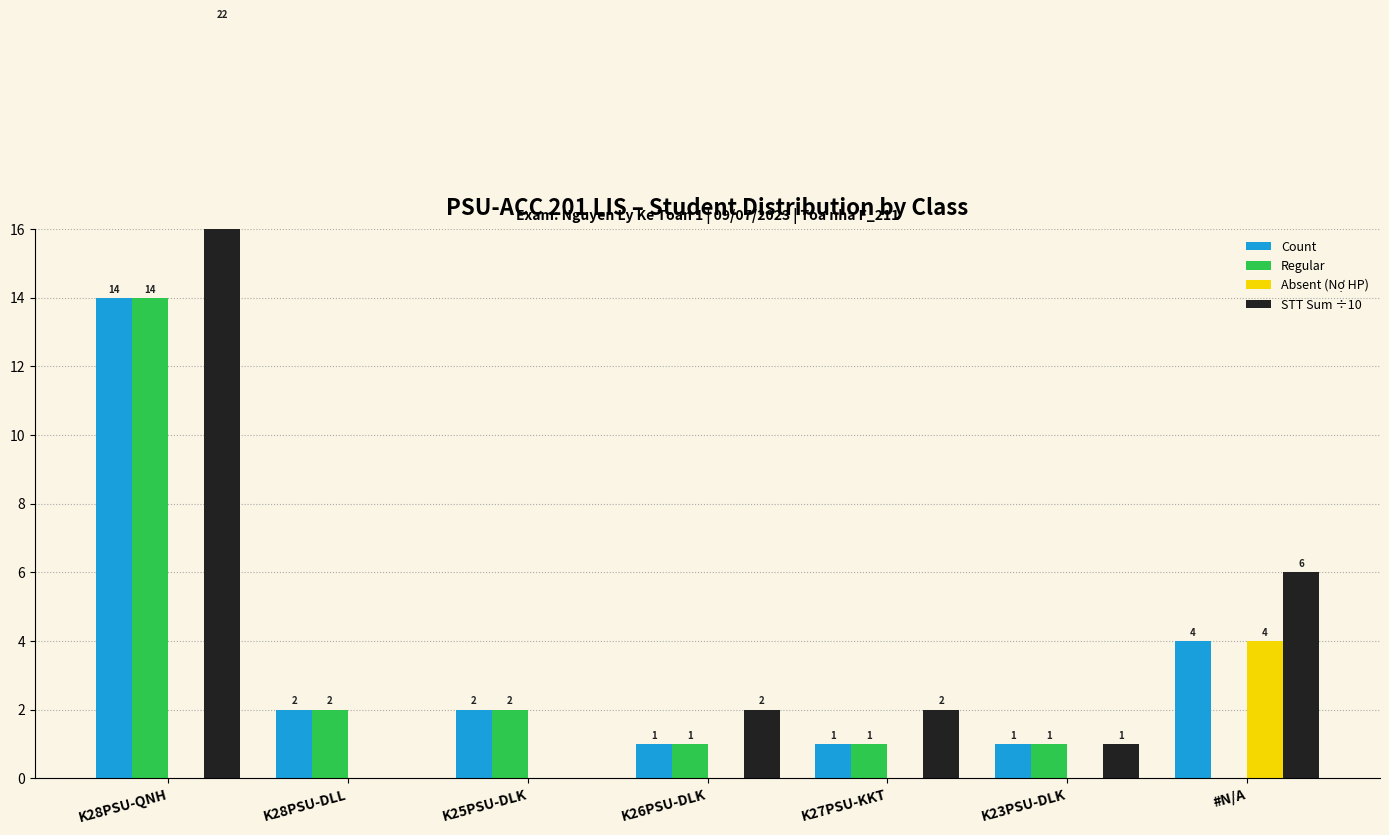

How many data points does each series have?

7